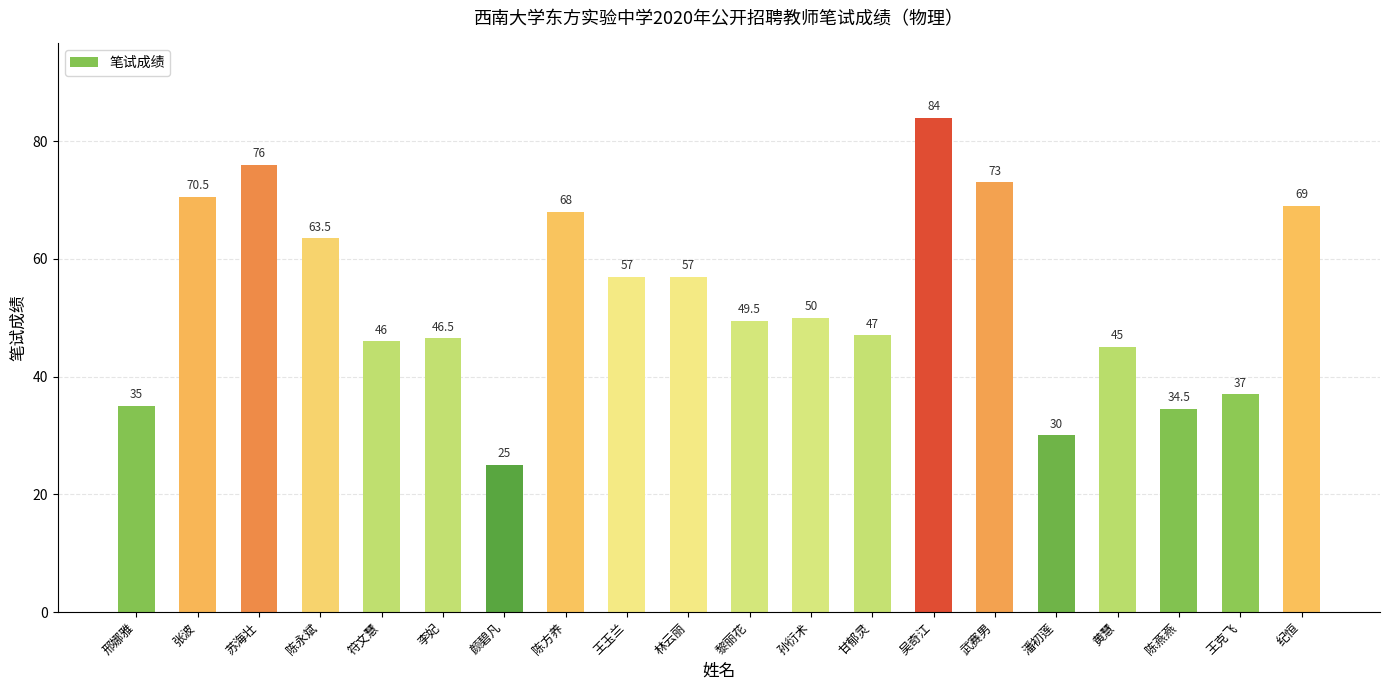

Reading left to right, extract all data points from this chart.

邢娜雅=35.0	张波=70.5	苏海壮=76.0	陈永斌=63.5	符文慧=46.0	李妃=46.5	颜碧凡=25.0	陈方养=68.0	王玉兰=57.0	林云丽=57.0	黎丽花=49.5	孙衍术=50.0	甘郁灵=47.0	吴奇江=84.0	武赛男=73.0	潘初莲=30.0	黄慧=45.0	陈燕燕=34.5	王克飞=37.0	纪恒=69.0